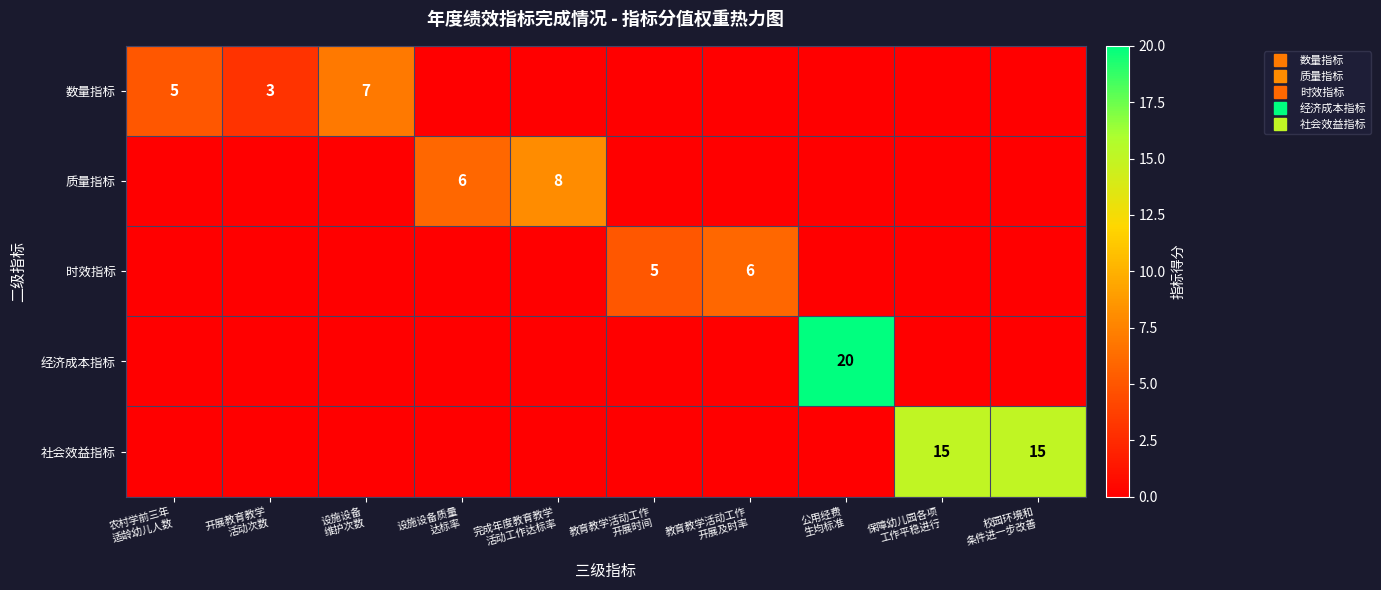

True or false: 时效指标 has a value of 10 at 教育教学活动工作 开展及时率.

False